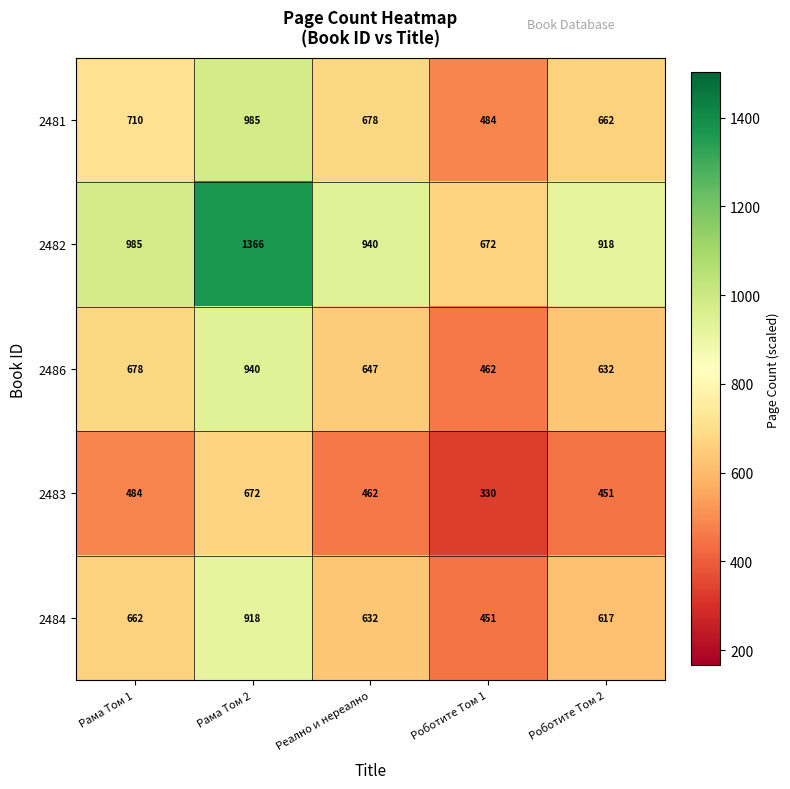

List the series in order of their peak value, highest first.

2482, 2481, 2486, 2484, 2483